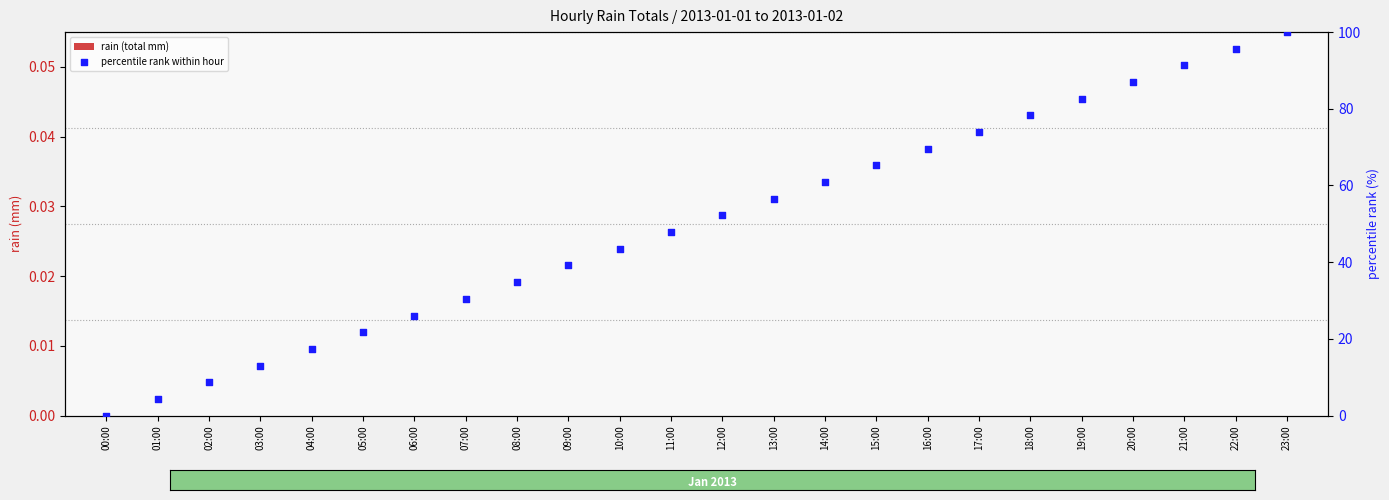

Is the value of rain (total mm) at 18:00 greater than the value of percentile rank within hour at 02:00?

No